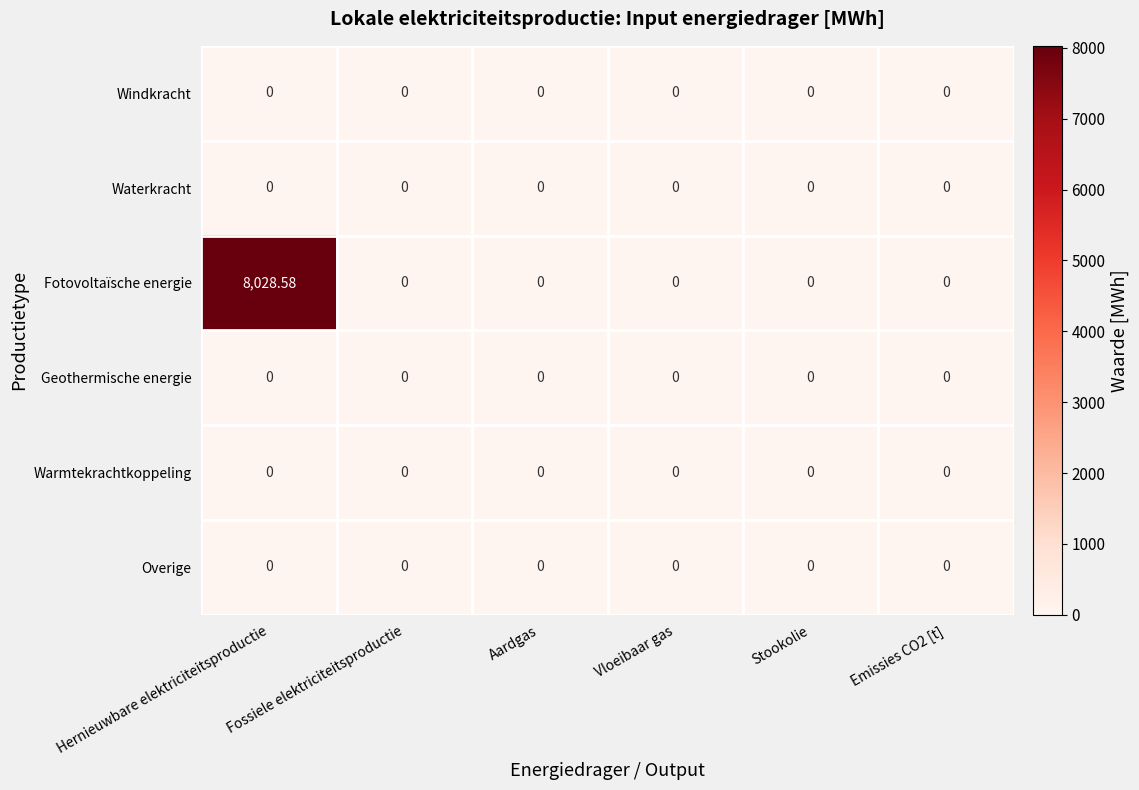

What is the spread (max minus min) of values at Hernieuwbare elektriciteitsproductie?

8028.6